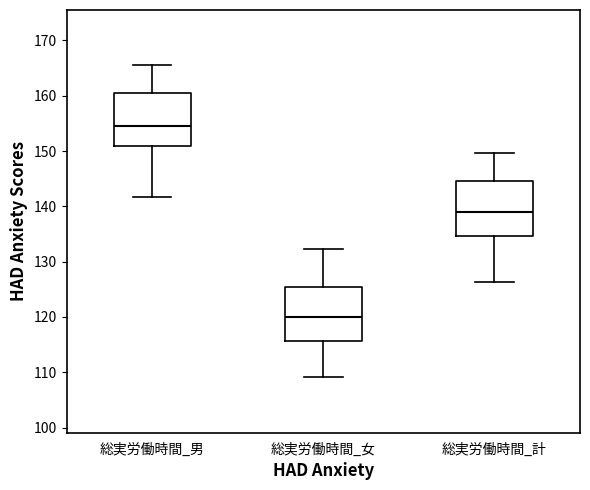

Reading left to right, transcribe this box plot: for each box, give where its median line is, the range the box spans, and where its two whiskers end, as read against the y-axis. The values are not printed on the chart, so give them approximately, as read against the axis.

総実労働時間_男: median 154, box 151 to 161, whiskers 142 to 166
総実労働時間_女: median 120, box 116 to 125, whiskers 109 to 132
総実労働時間_計: median 139, box 135 to 145, whiskers 126 to 150